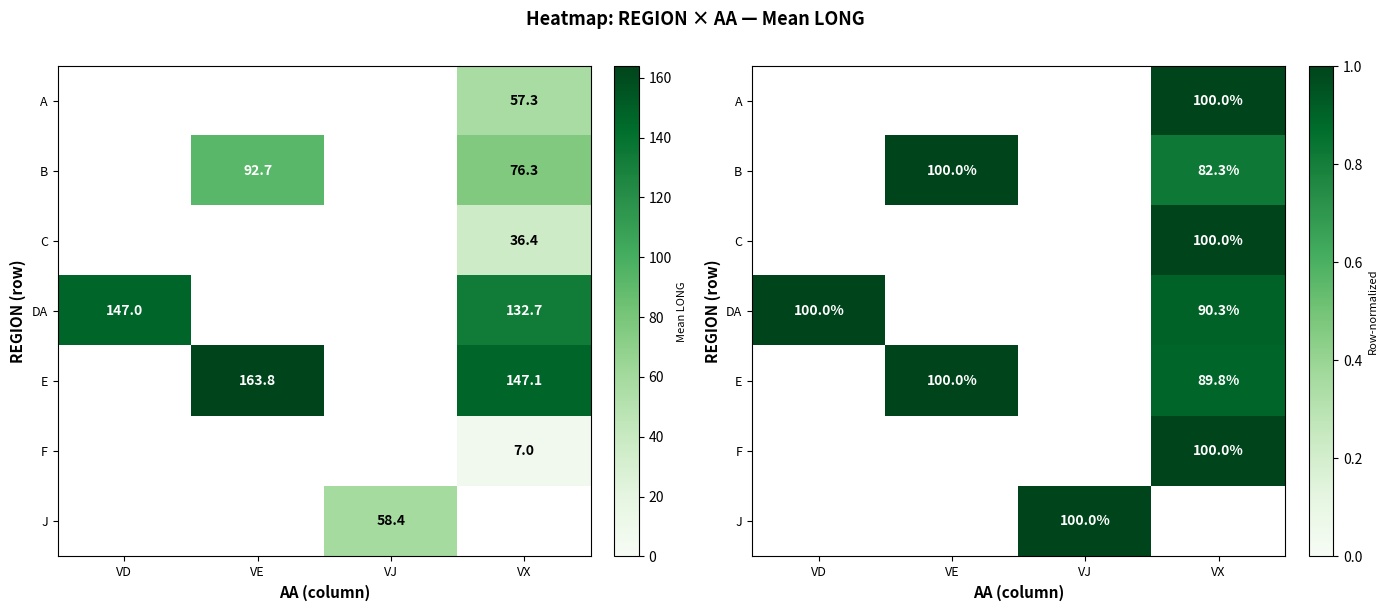

At which category does the chart reach its peak across all series?

VX